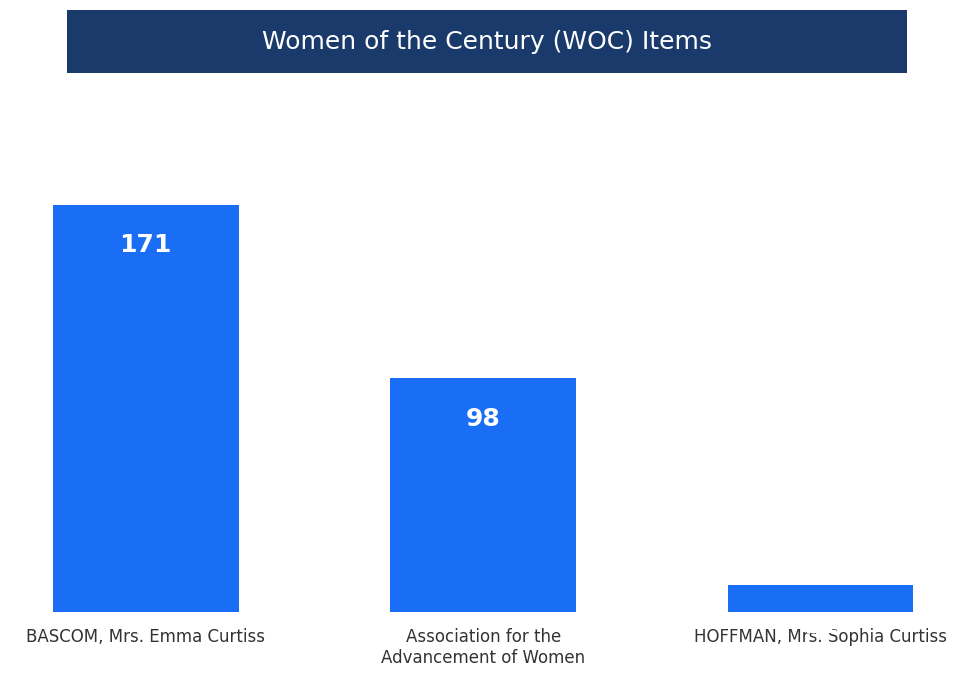

At which label does the data first exceed 98?

BASCOM, Mrs. Emma Curtiss